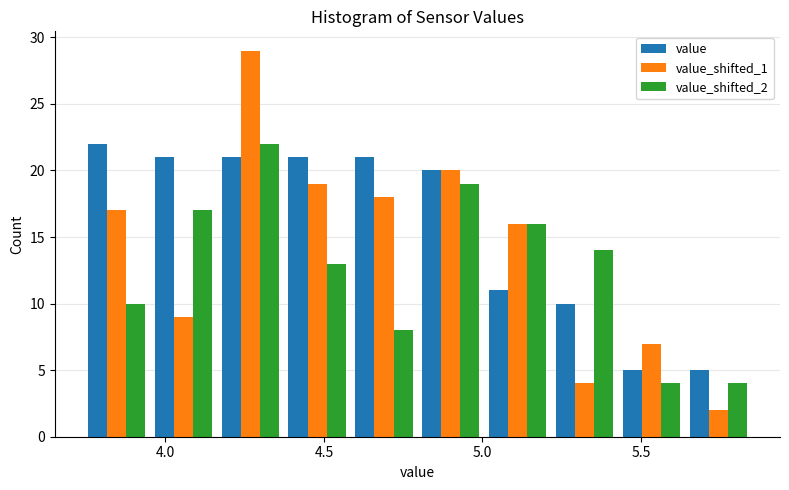

In the value_shifted_1 series, which range on the x-axis has the tallest bar?

4.15 to 4.35